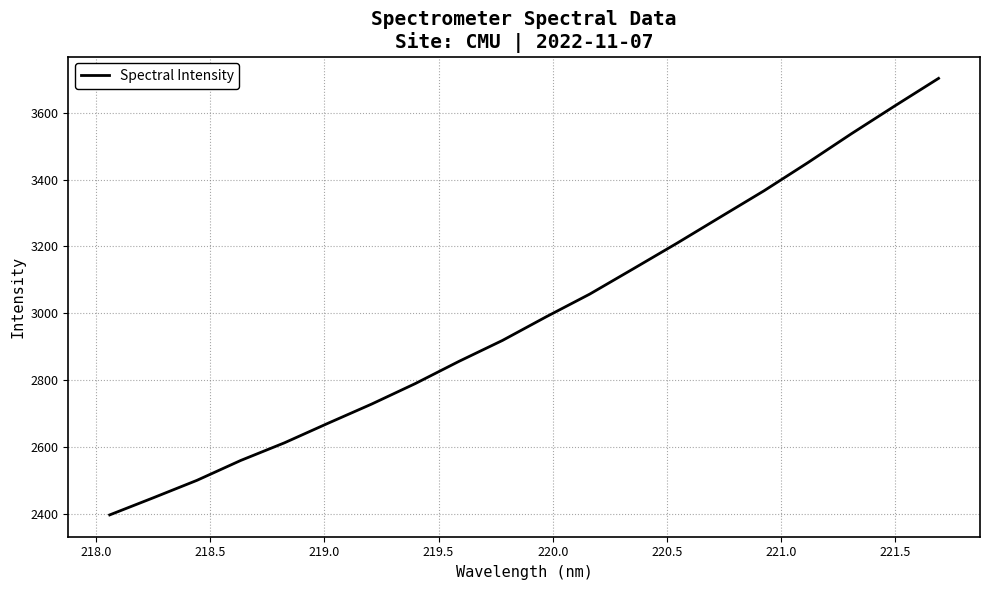

What is the smallest value displayed?

2396.5